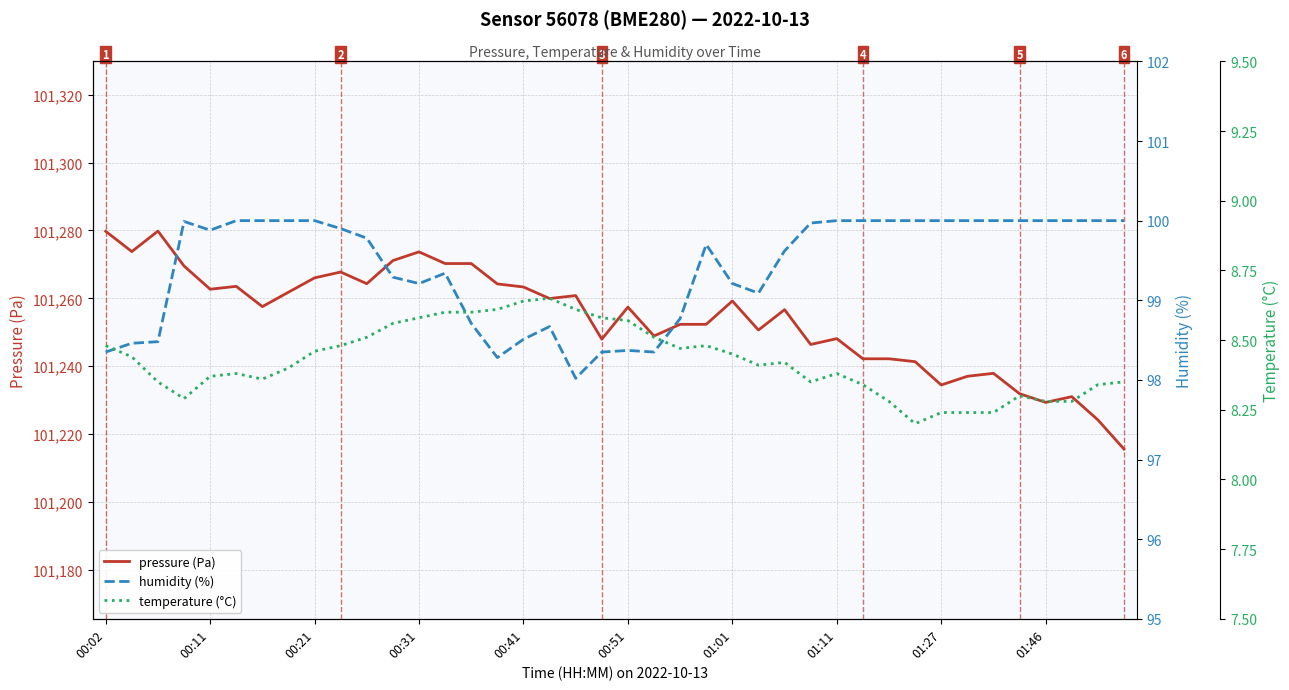

What is the average value of the temperature (°C) series?

8.4